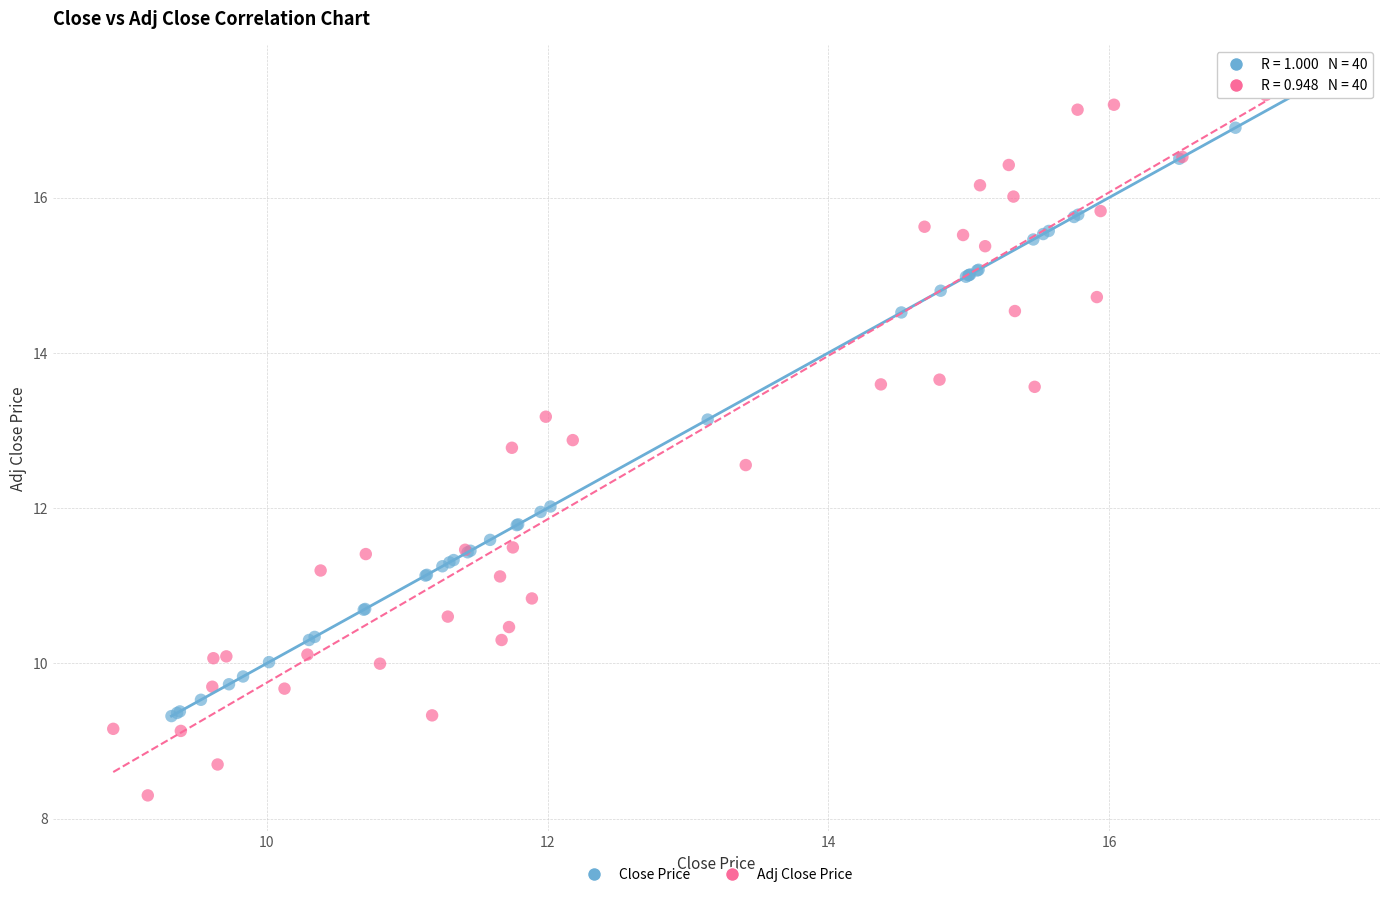

Which series has the widest spread of Y values?

Adj Close Price